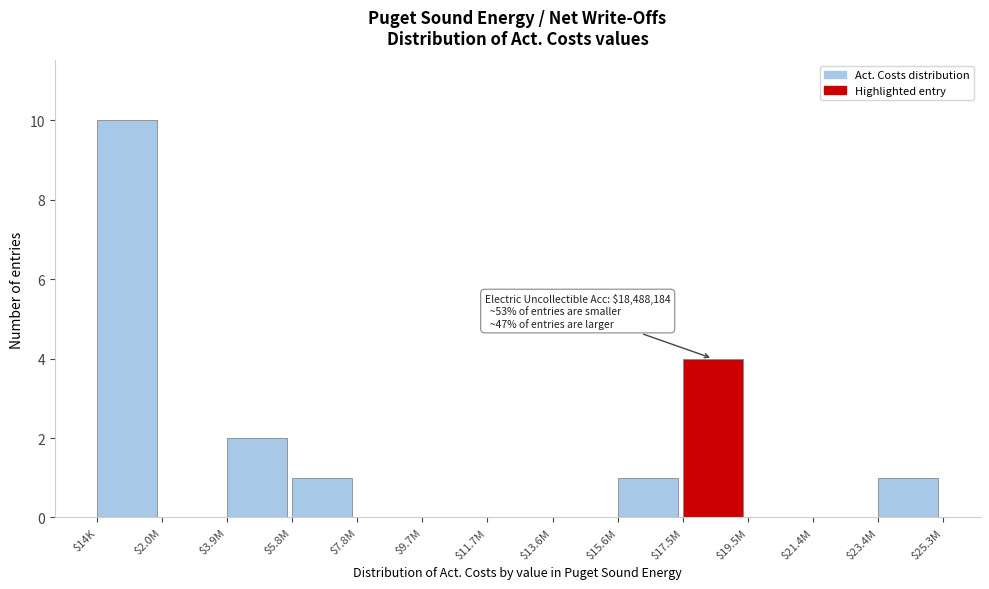

At which label is the value closest to 5?

$17.5M